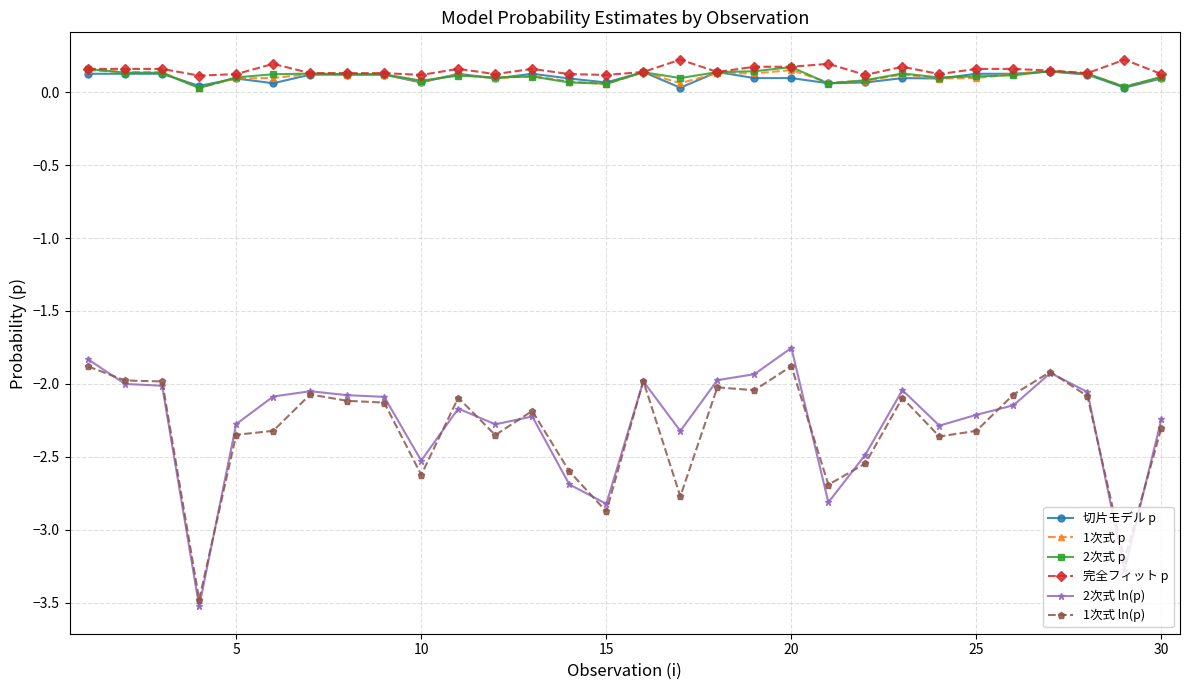

At how many categories does at least one series exceed -2?

30